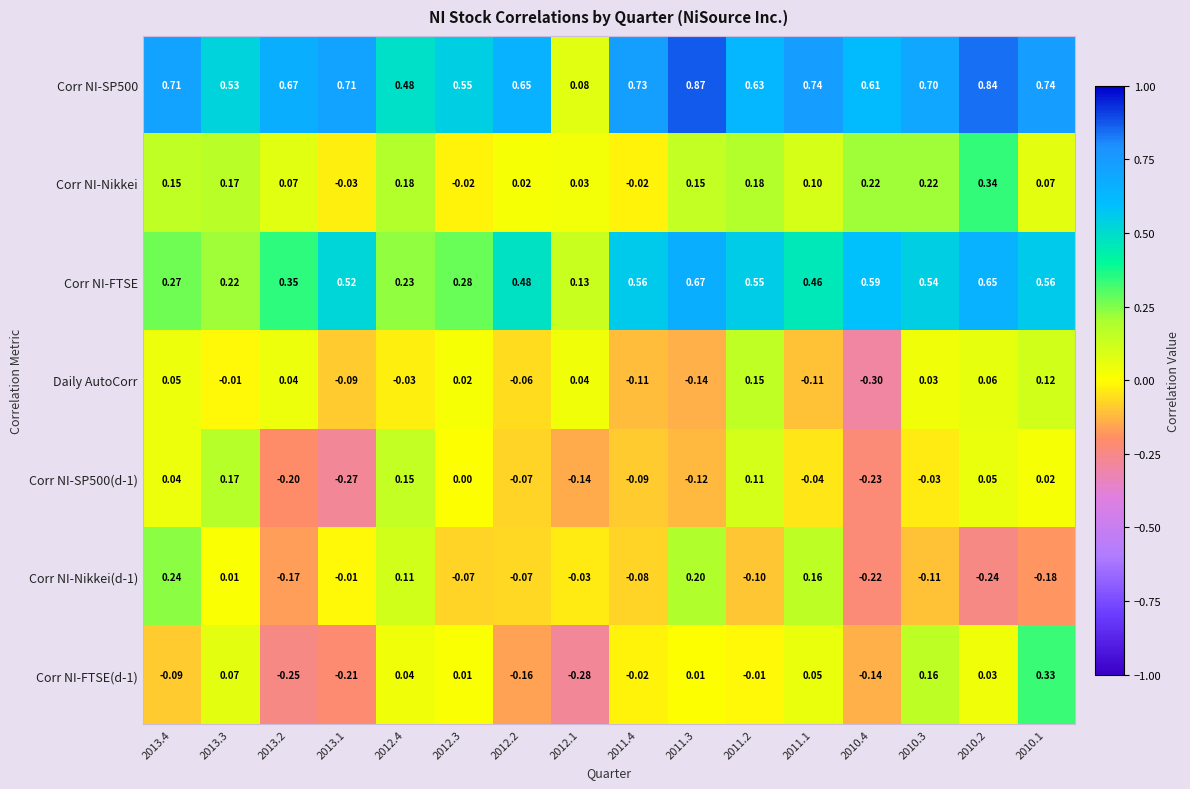

Is the value of Corr NI-SP500 at 2011.1 greater than the value of Corr NI-Nikkei at 2010.2?

Yes